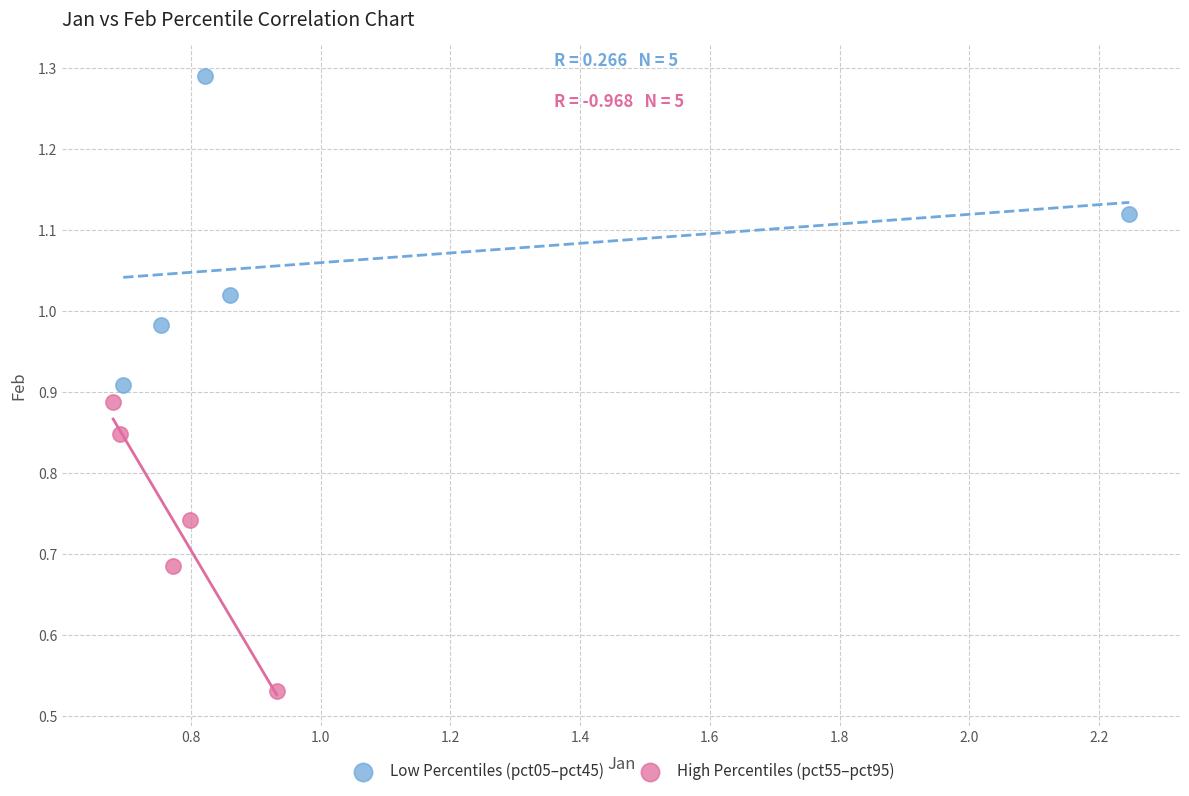

Which series reaches the maximum Y coordinate?

Low Percentiles (pct05–pct45)